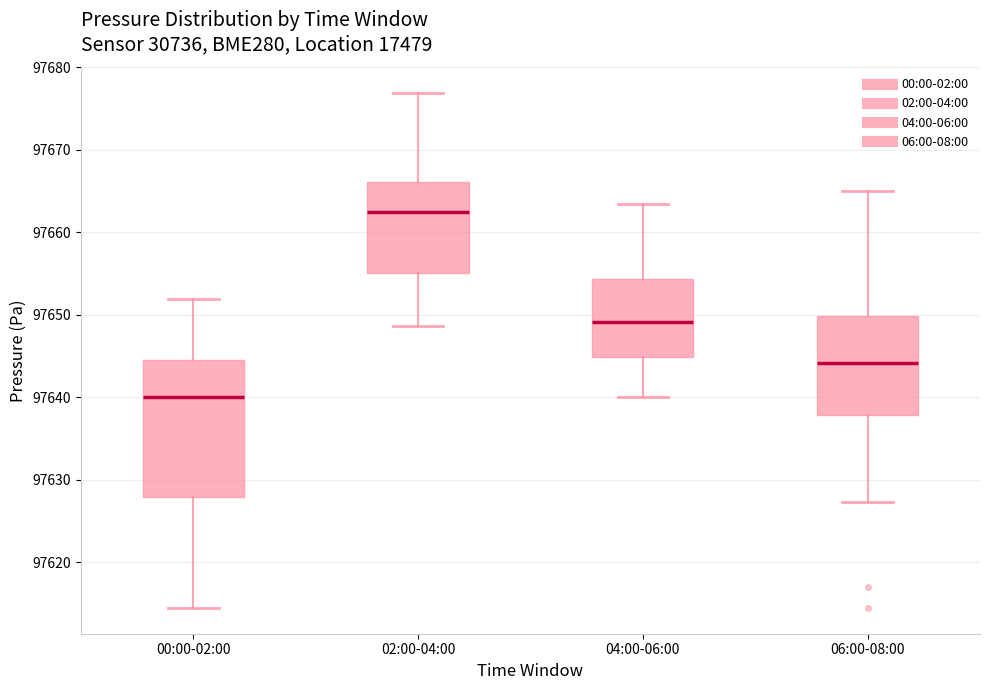

Reading left to right, transcribe this box plot: for each box, give where its median line is, the range the box spans, and where its two whiskers end, as read against the y-axis. The values are not printed on the chart, so give them approximately, as read against the axis.

00:00-02:00: median 97640, box 97628 to 97644, whiskers 97614 to 97652
02:00-04:00: median 97662, box 97655 to 97666, whiskers 97649 to 97677
04:00-06:00: median 97649, box 97645 to 97654, whiskers 97640 to 97663
06:00-08:00: median 97644, box 97638 to 97650, whiskers 97627 to 97665